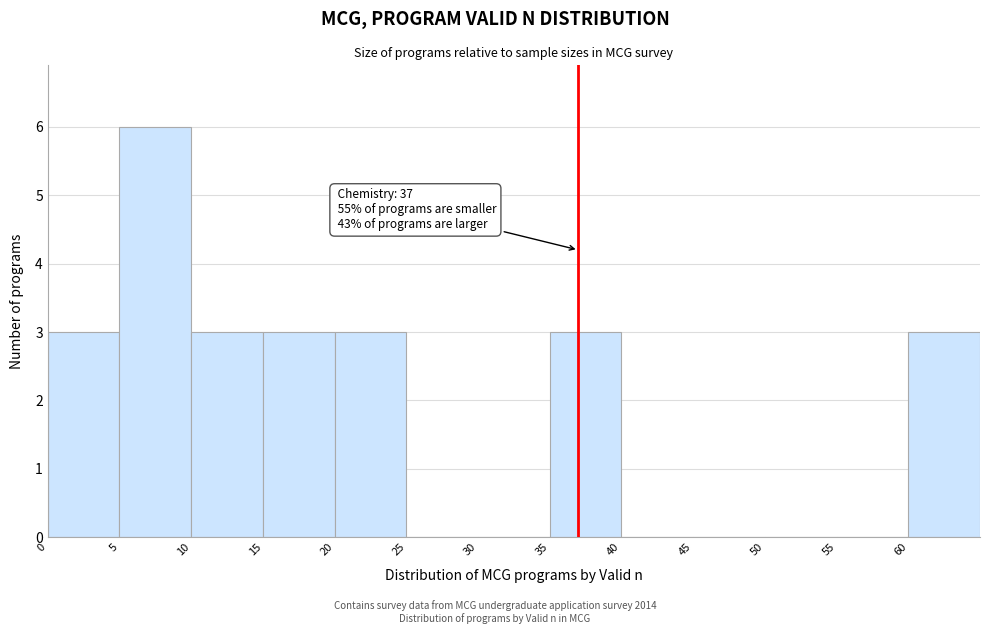

Which range on the x-axis has the tallest bar?

5 to 10